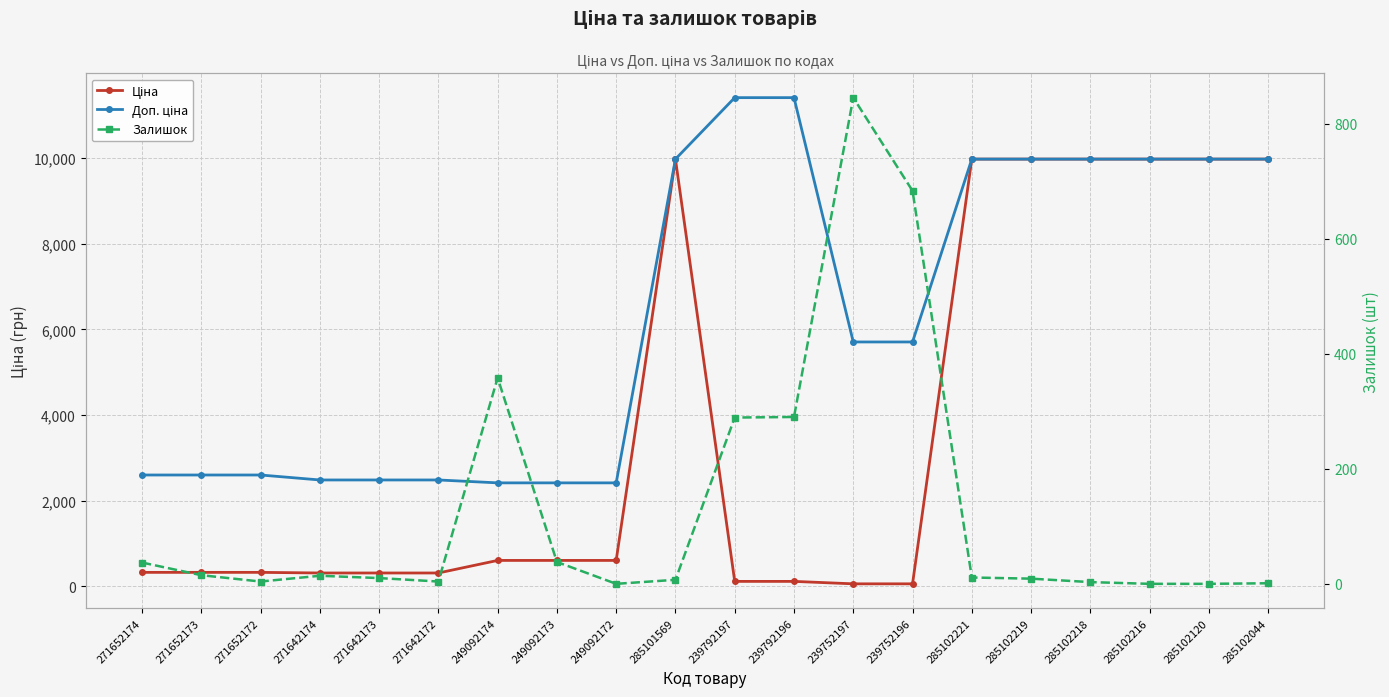

How many lines are shown in the chart?

3